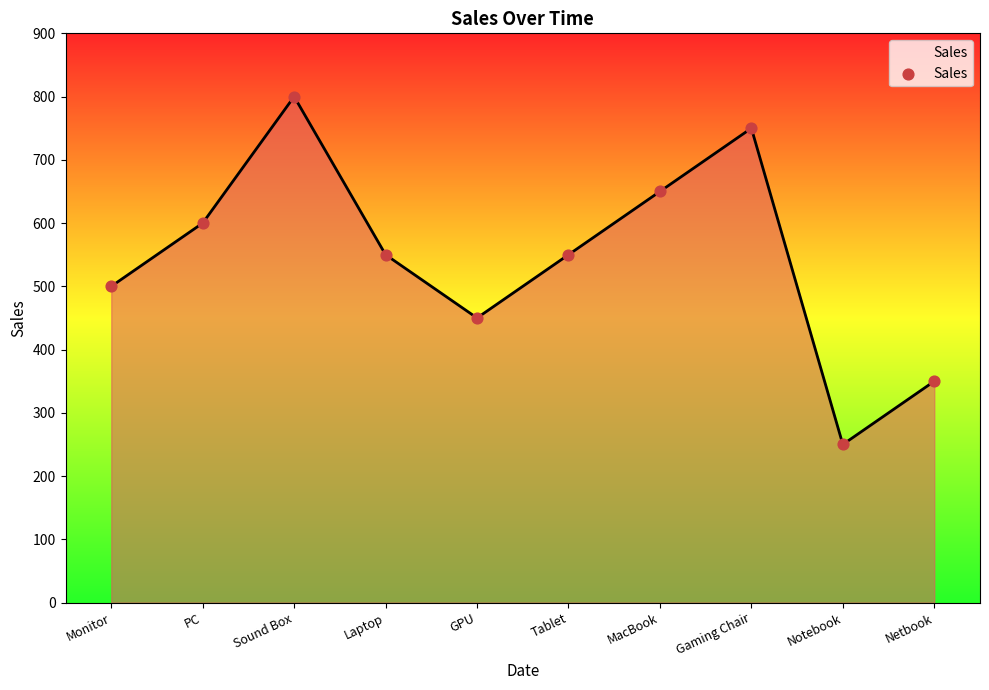

What is the change in value from Gaming Chair to Notebook?

-500